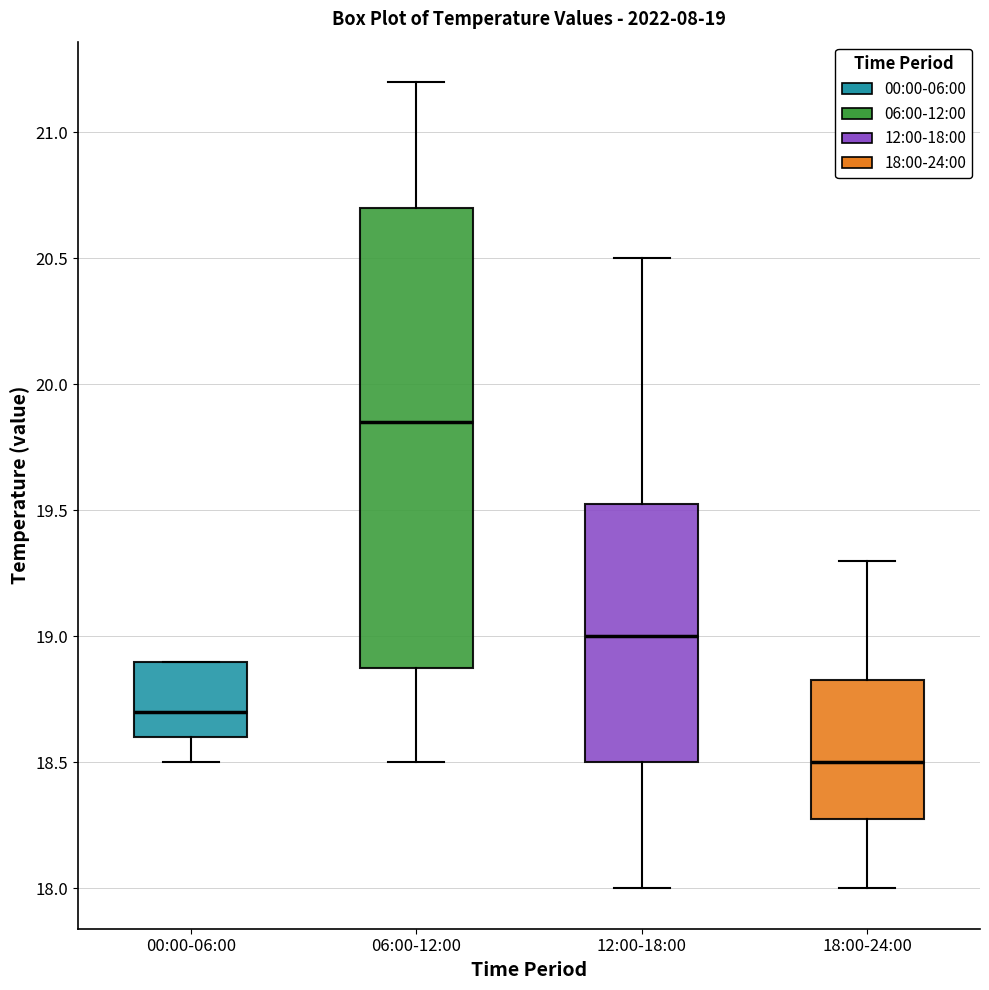

Which box has the lowest median line?

18:00-24:00